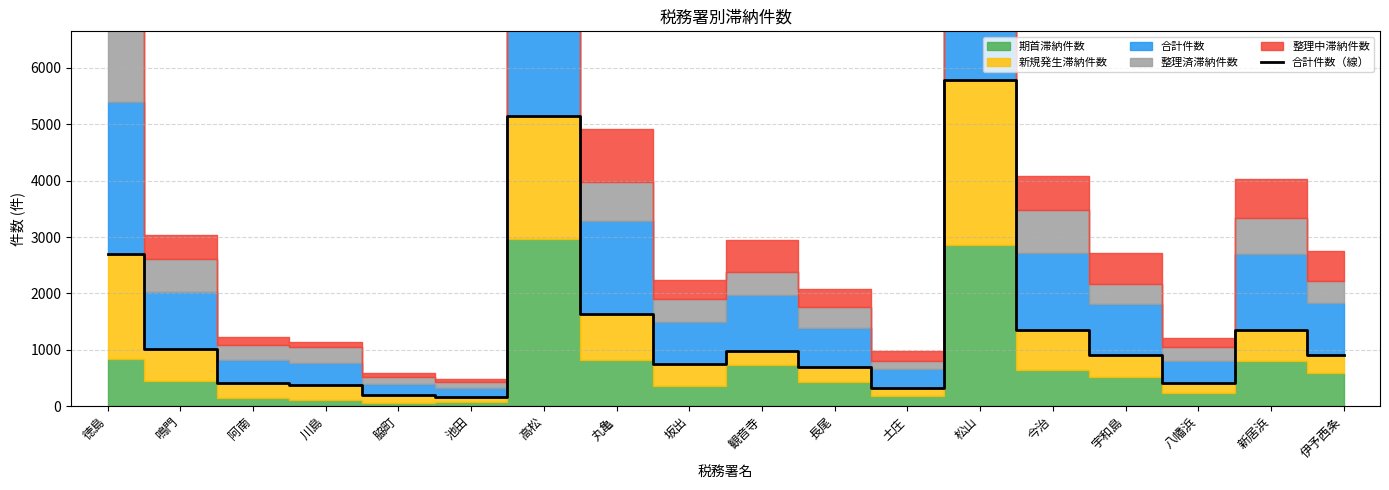

The 合計件数（線） series shows 409 at 阿南. True or false?

True